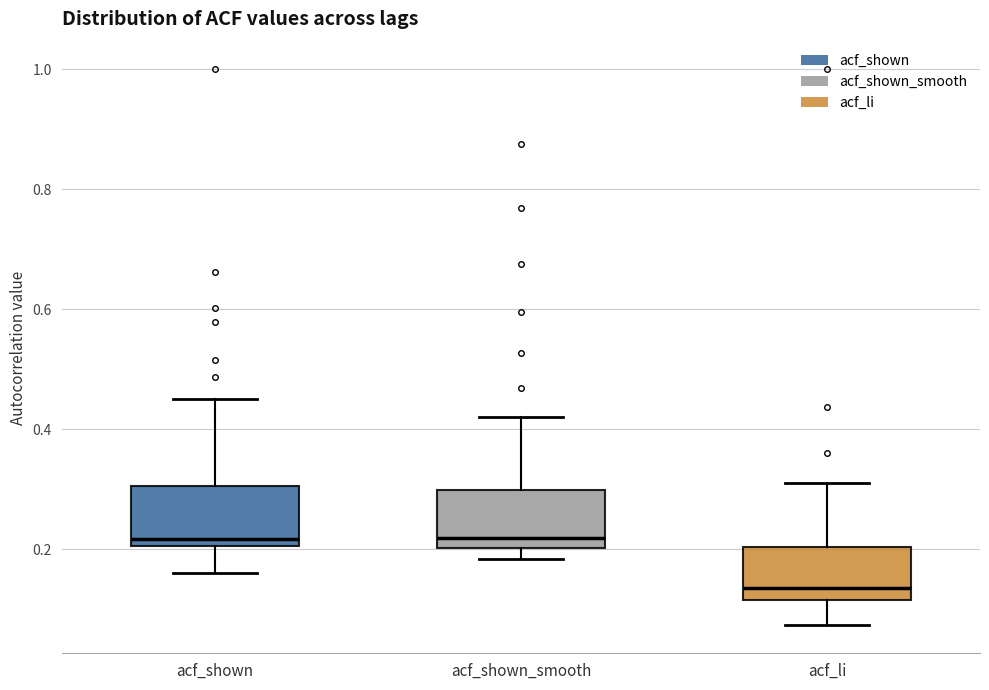

Where is the upper edge of the box for acf_shown on the y-axis? The values are not printed on the chart, so give them approximately, as read against the axis.

0.30